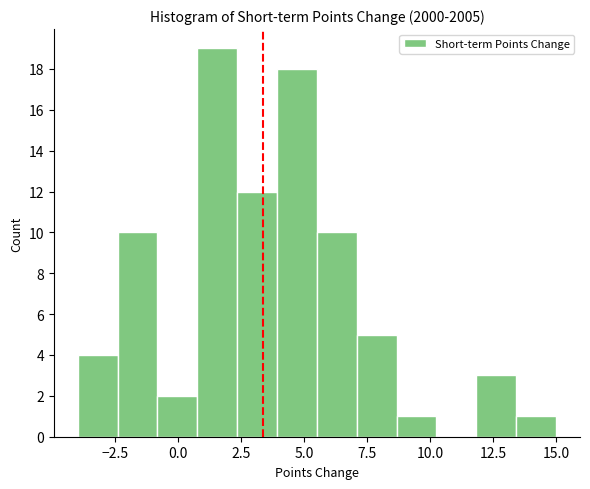

Around what value on the x-axis is the tallest bar? Give the approximate position of its centre, as read against the axis.

1.5